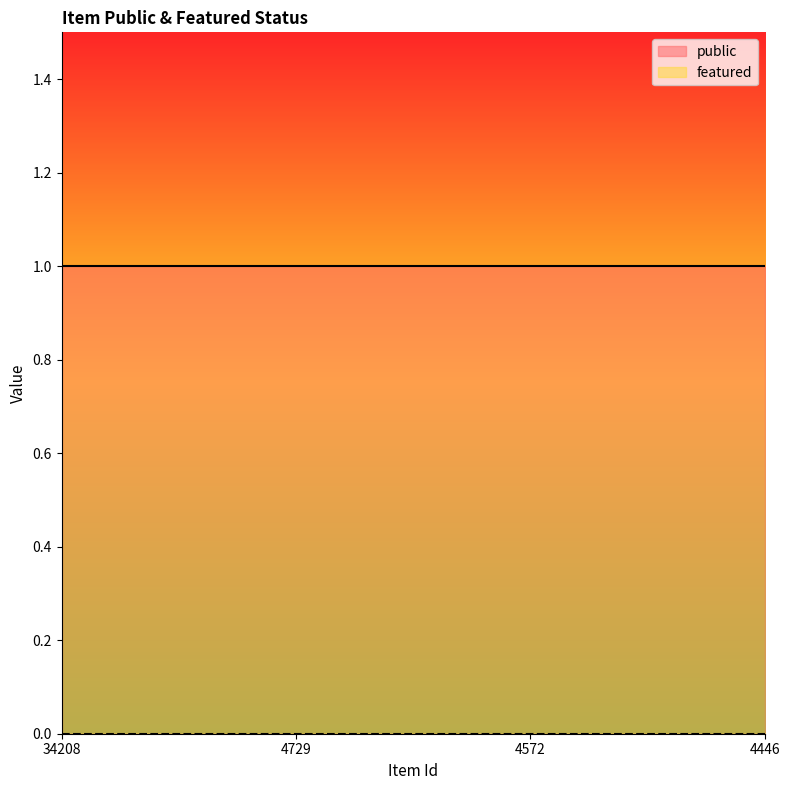

Rank the series by their maximum value, from lowest to highest.

featured, public